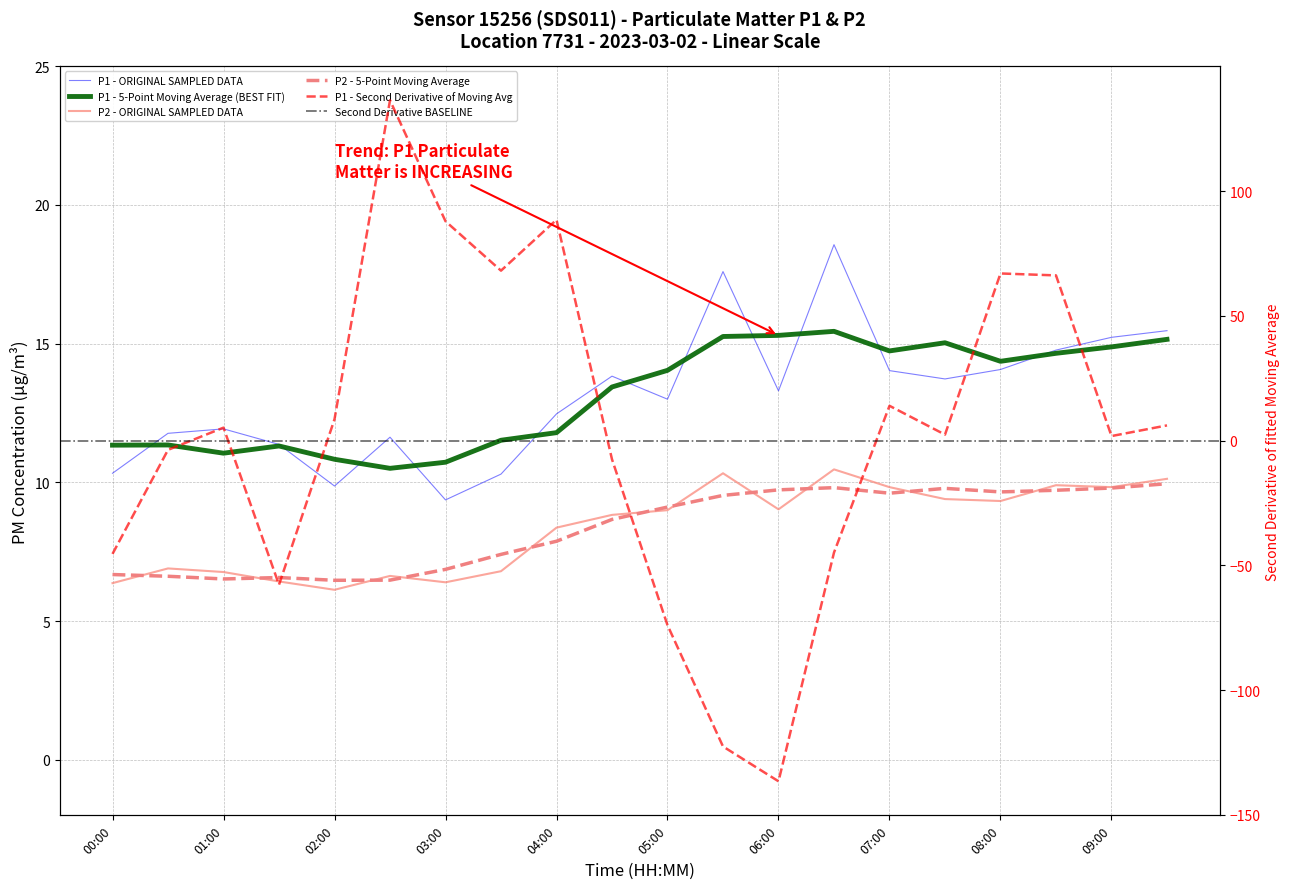

Reading left to right, what are all the values shown in this chart?

P1: 00:00=10.3	00:30=11.8	01:00=11.9	01:30=11.4	02:00=9.9	02:30=11.6	03:00=9.4	03:30=10.3	04:00=12.5	04:30=13.8	05:00=13.0	05:30=17.6	06:00=13.3	06:30=18.6	07:00=14.0	07:30=13.7	08:00=14.1	08:30=14.8	09:00=15.2	09:30=15.5
P2: 00:00=6.4	00:30=6.9	01:00=6.8	01:30=6.4	02:00=6.1	02:30=6.6	03:00=6.4	03:30=6.8	04:00=8.4	04:30=8.8	05:00=9.0	05:30=10.3	06:00=9.0	06:30=10.5	07:00=9.8	07:30=9.4	08:00=9.3	08:30=9.9	09:00=9.8	09:30=10.1